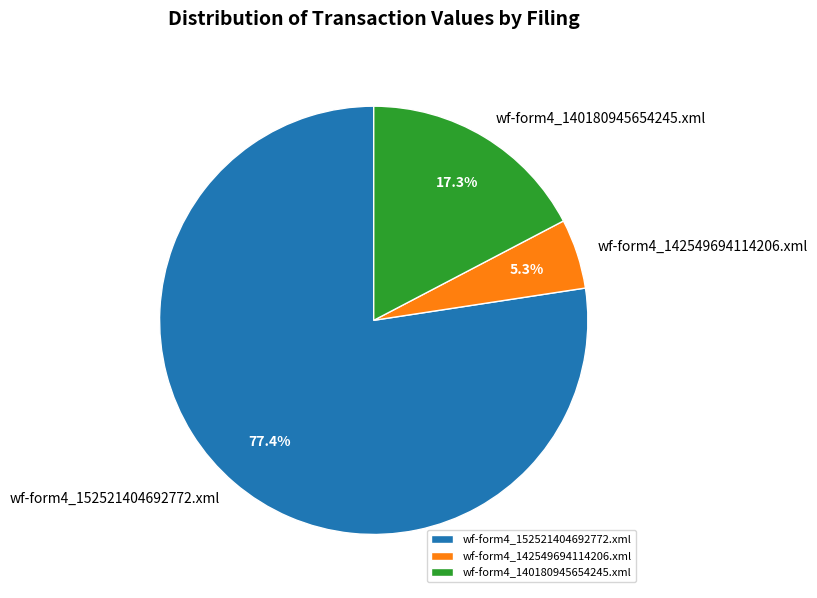

Is wf-form4_140180945654245.xml the majority of the pie?

No